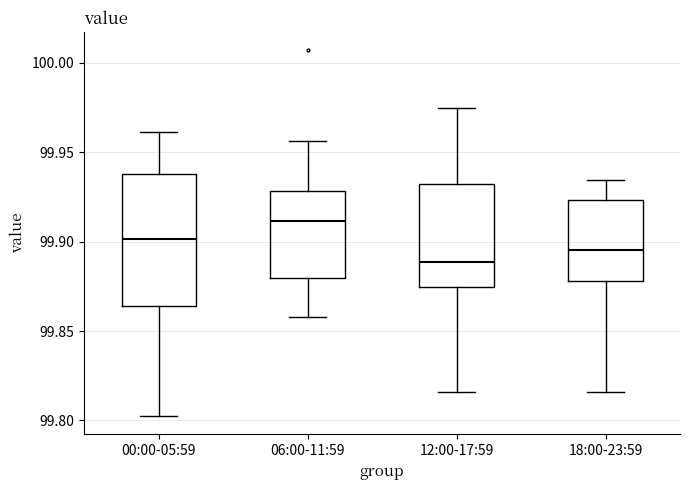

Reading left to right, transcribe this box plot: for each box, give where its median line is, the range the box spans, and where its two whiskers end, as read against the y-axis. The values are not printed on the chart, so give them approximately, as read against the axis.

00:00-05:59: median 99.900, box 99.865 to 99.940, whiskers 99.800 to 99.960
06:00-11:59: median 99.910, box 99.880 to 99.930, whiskers 99.860 to 99.955
12:00-17:59: median 99.890, box 99.875 to 99.930, whiskers 99.815 to 99.975
18:00-23:59: median 99.895, box 99.880 to 99.925, whiskers 99.815 to 99.935